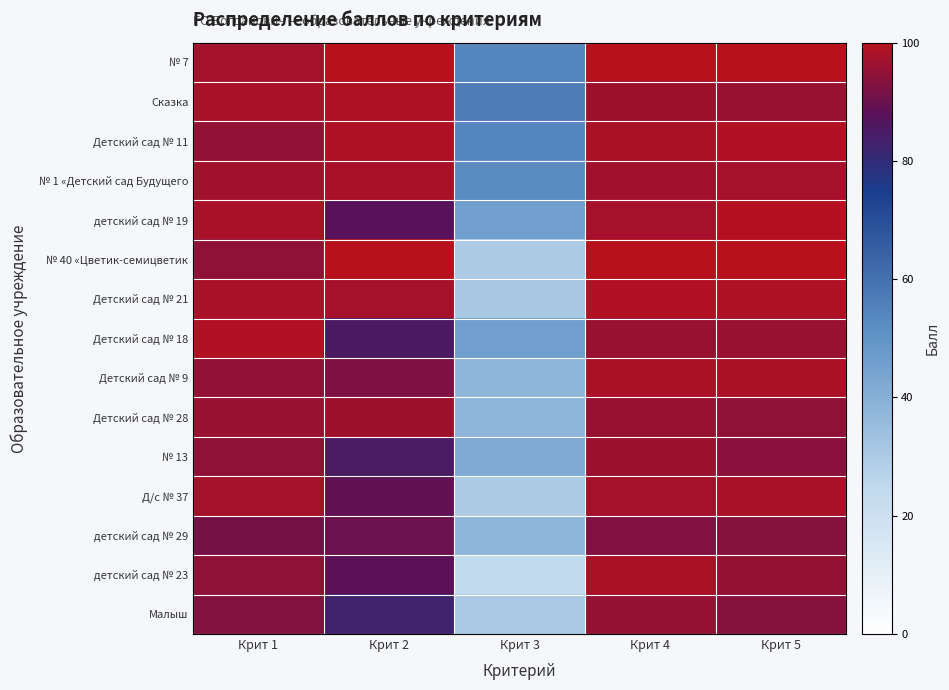

At how many categories does at least one series exceed 56?

5